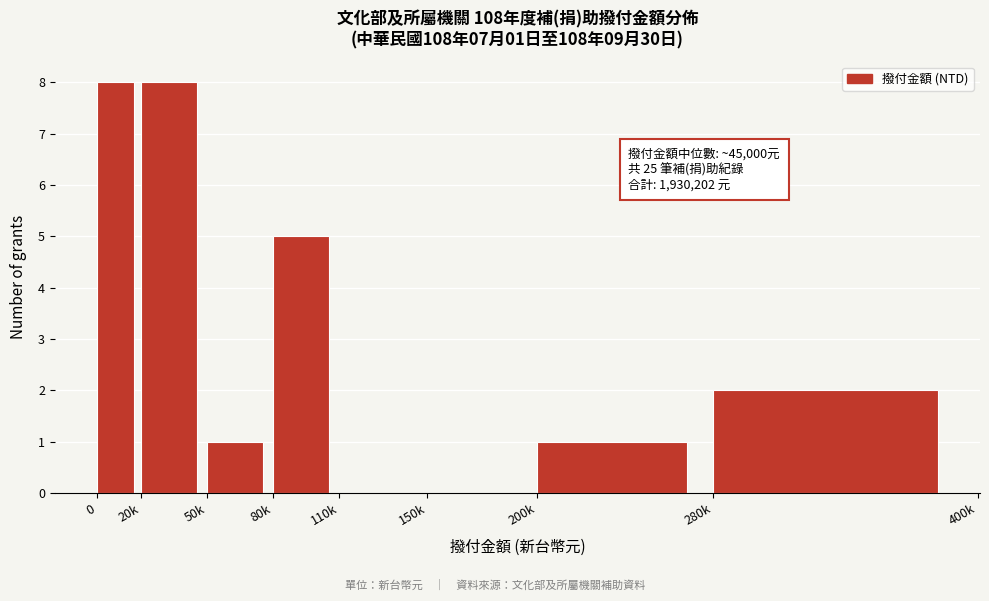

Reading left to right, transcribe all the data shown in this chart.

0=8	20k=8	50k=1	80k=5	110k=0	150k=0	200k=1	280k=2